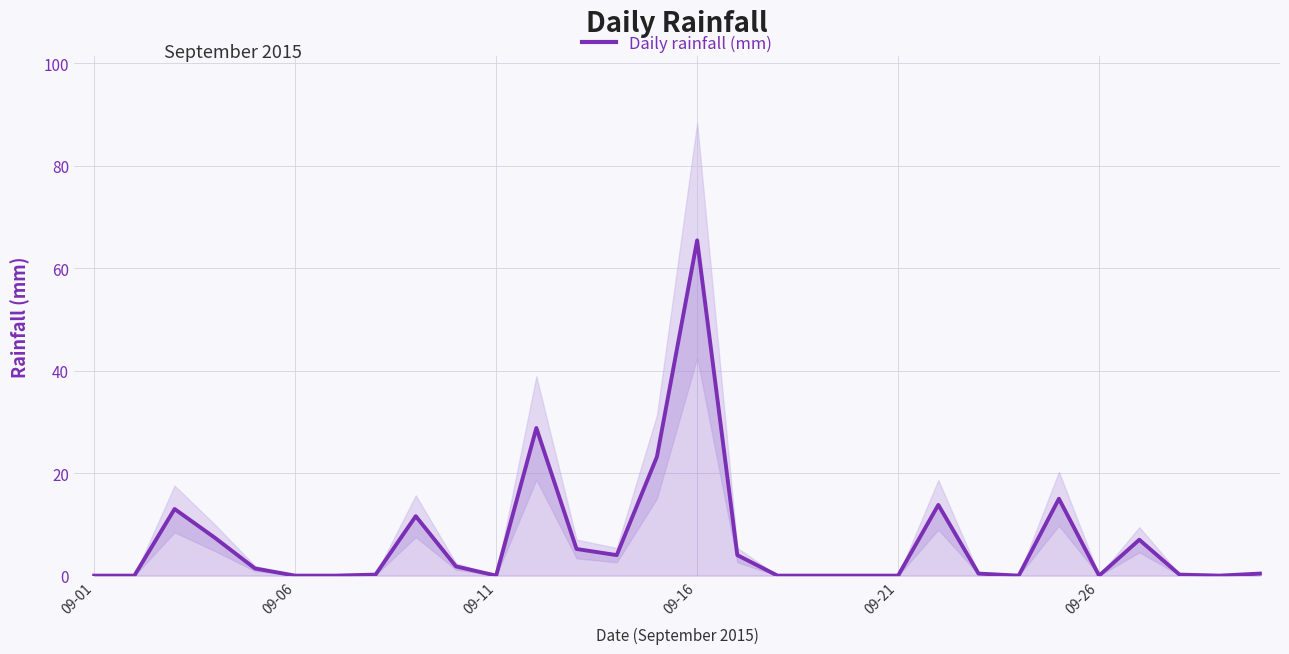

What is the highest value of the Daily rainfall (mm) series?

65.4